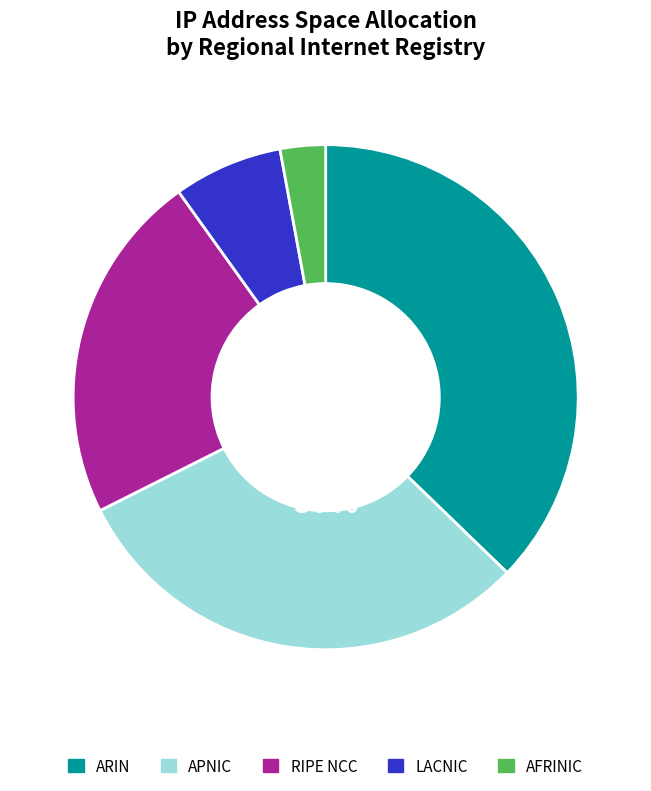

To the nearest percent, what is the difference between the largest and smallest slice percentages?

34%